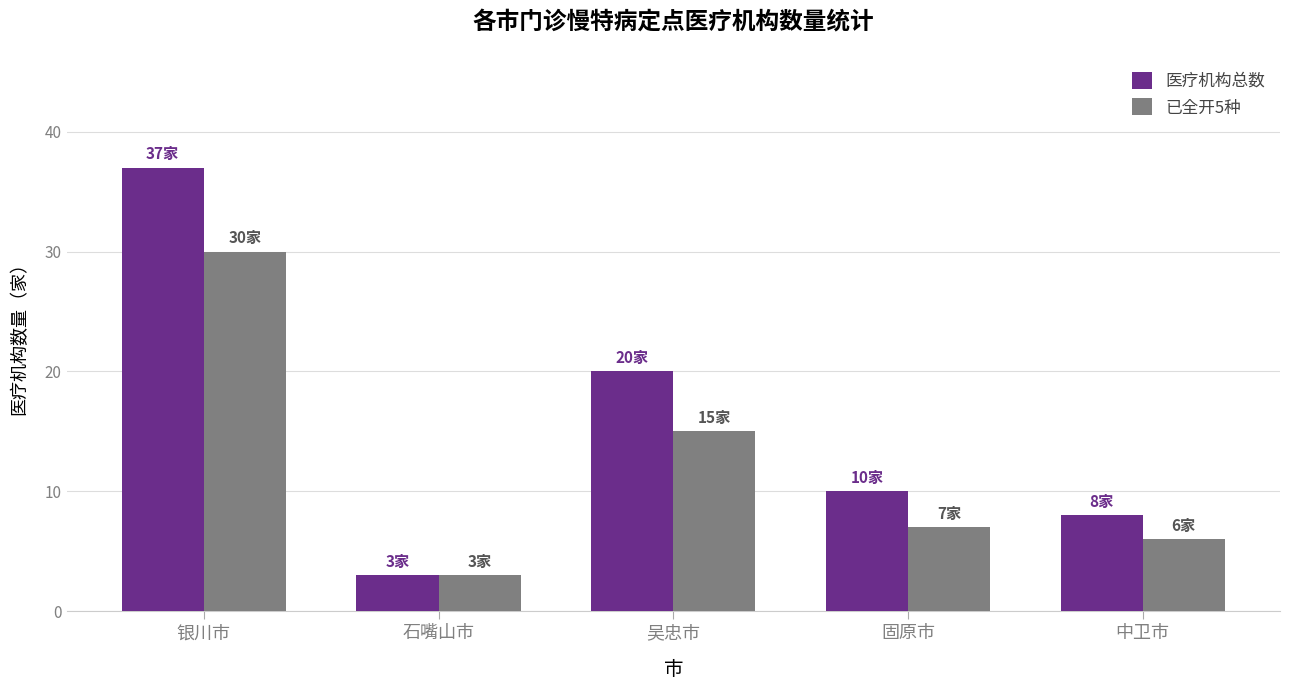

Which category has the lowest value across all series?

石嘴山市